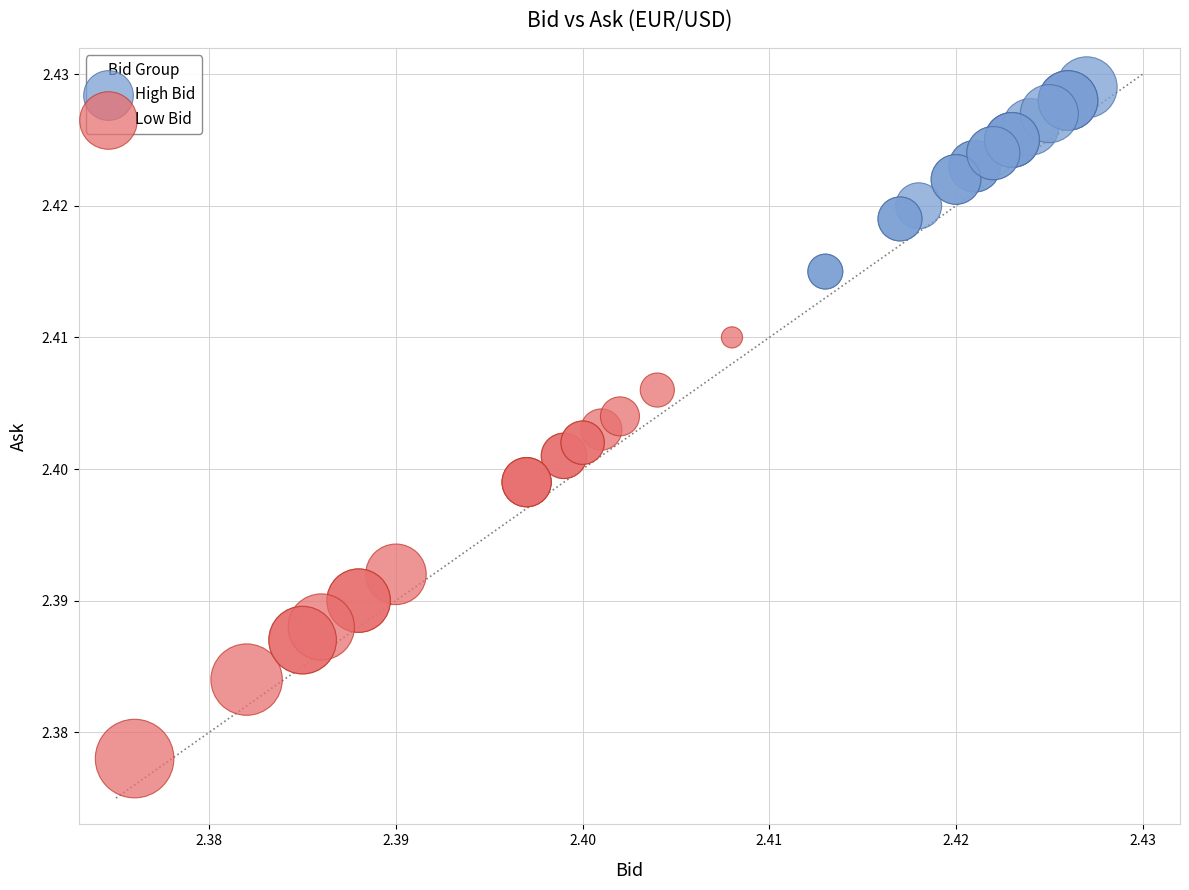

Which series has the widest spread of Y values?

Low Bid